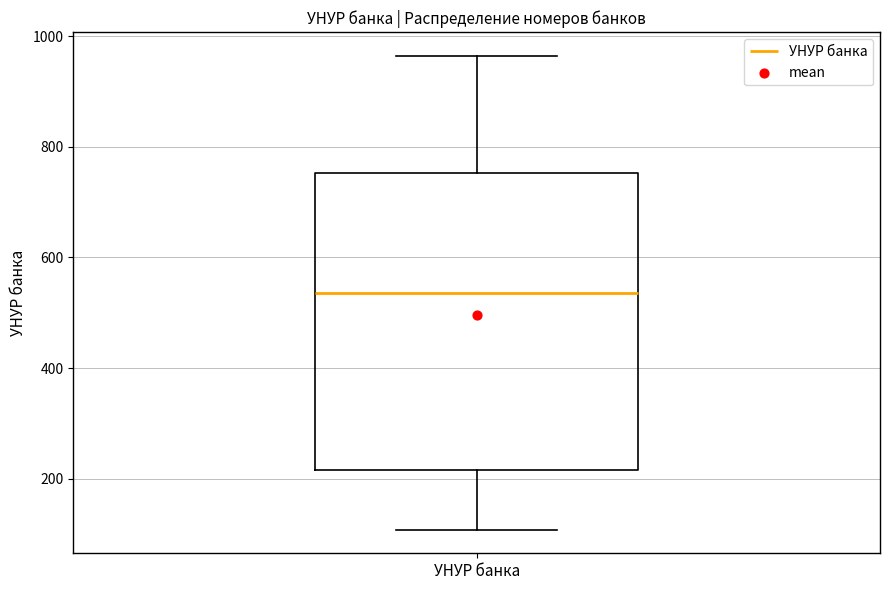

Read this box plot against the y-axis: the position of the median line, the range covered by the box, and the ends of both whiskers. The values are not printed on the chart, so give them approximately, as read against the axis.

median 540, box 220 to 760, whiskers 100 to 960